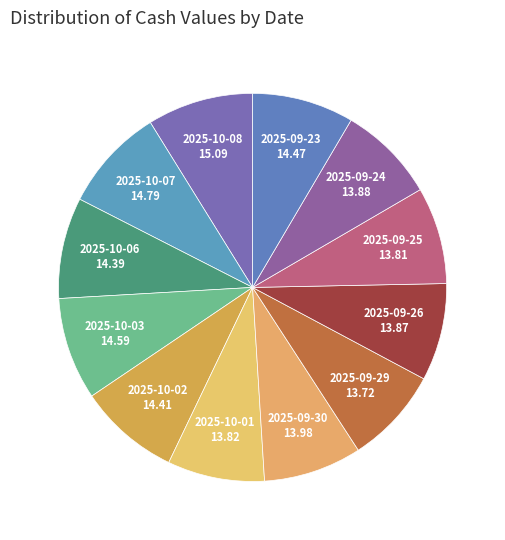

How many slices are in this pie chart?

12